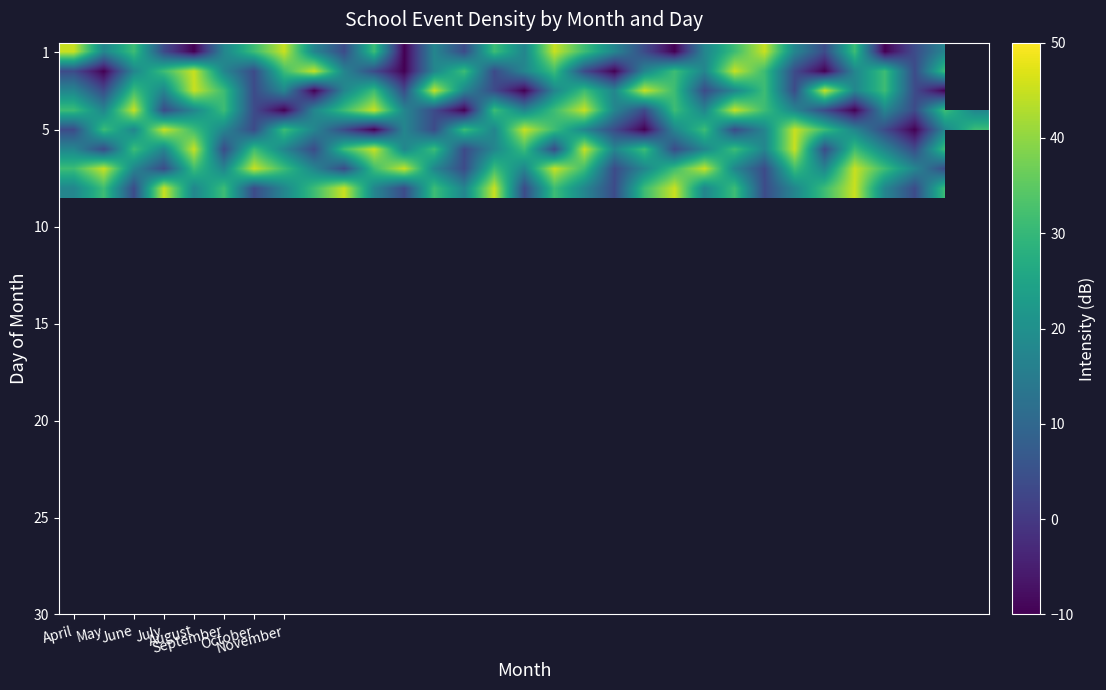

What is the greatest value displayed?

45.0